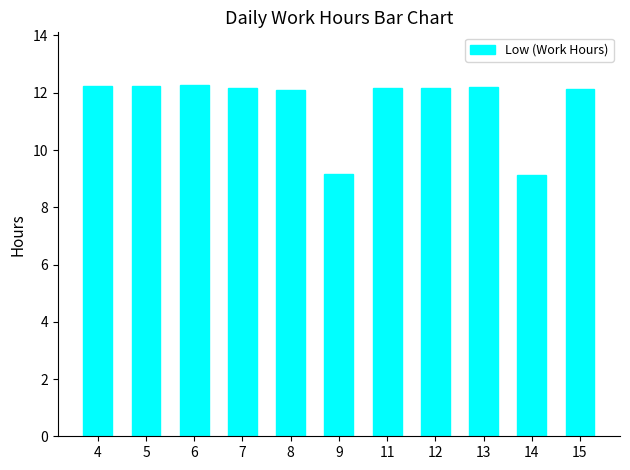

At which label does the data first exceed 12?

4